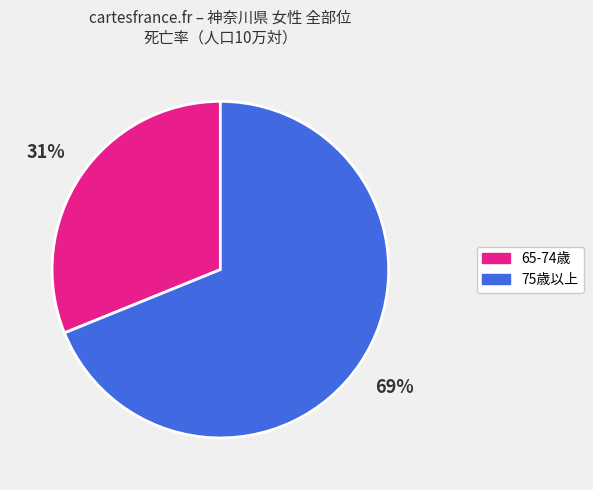

Is the sum of 75歳以上 and 65-74歳 greater than half?

Yes